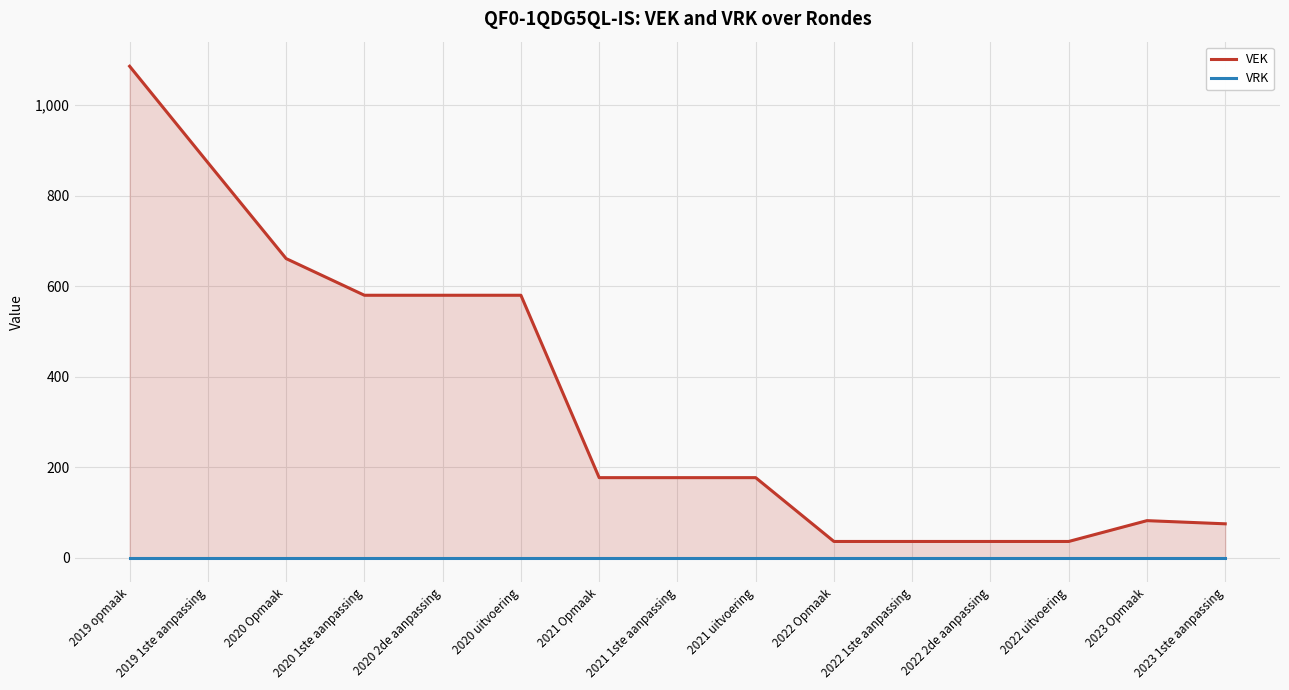

At which category is the sum across all series the highest?

2019 opmaak